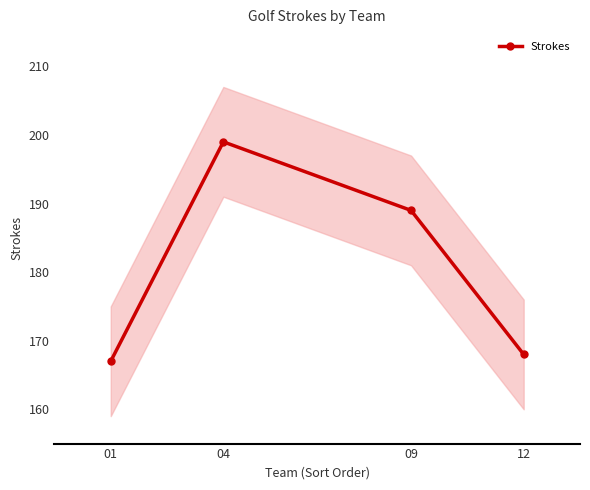

True or false: the data has more than 2 interior local peaks.

False